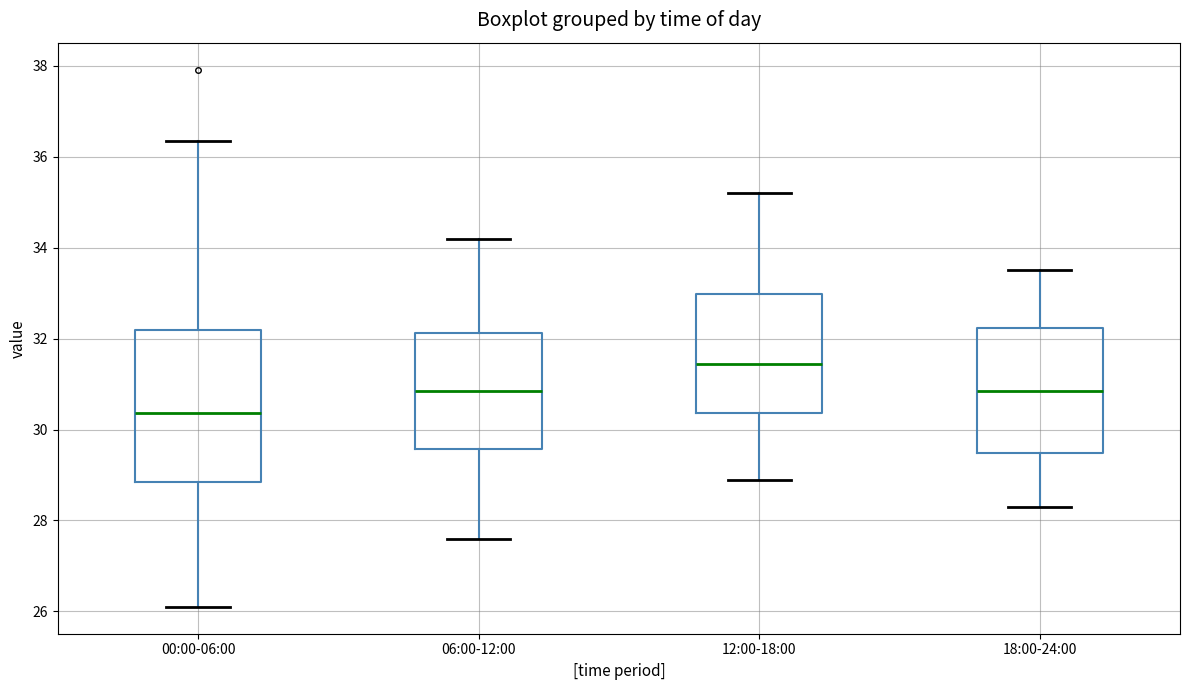

Which box is the tallest, from its lower edge to its upper edge?

00:00-06:00